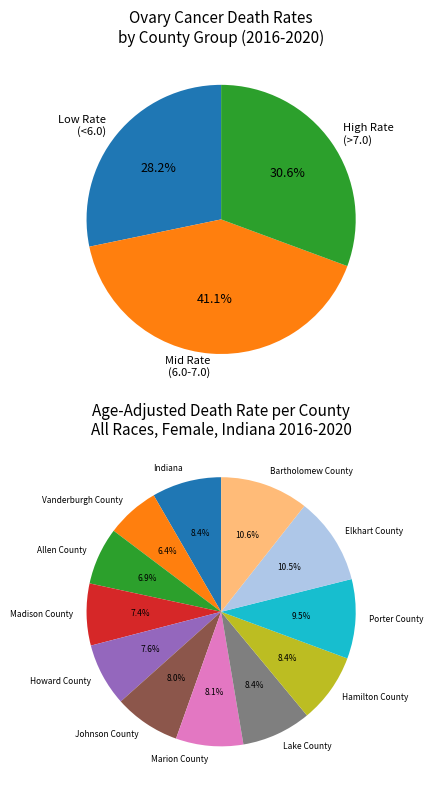

Is the sum of Vanderburgh County and Porter County greater than half?

No